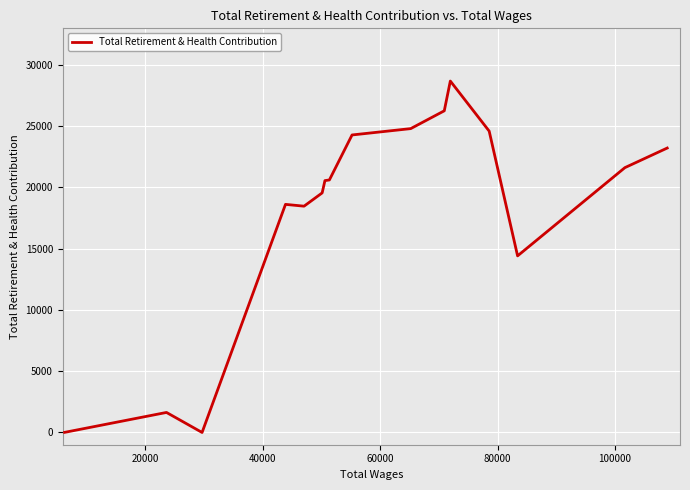

What is the difference between the maximum and minimum values?

28686